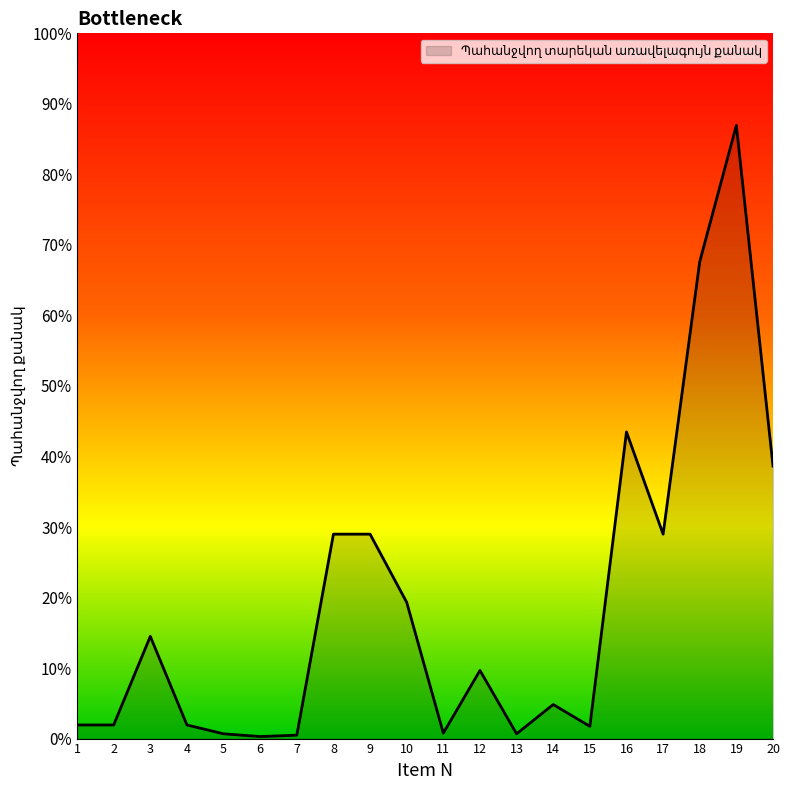

Is this an area chart (filled region under the line)?

Yes